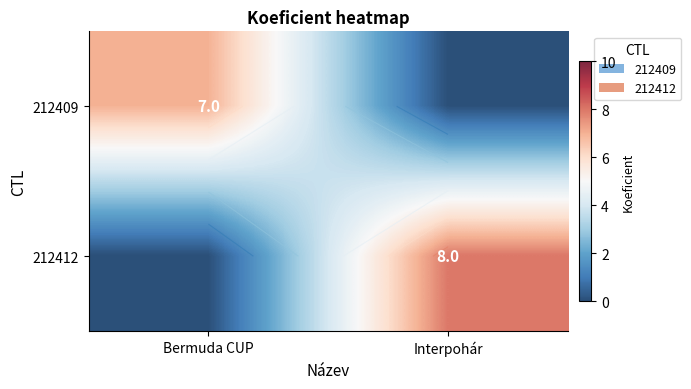

At which label is 212412 closest to 4?

Bermuda CUP